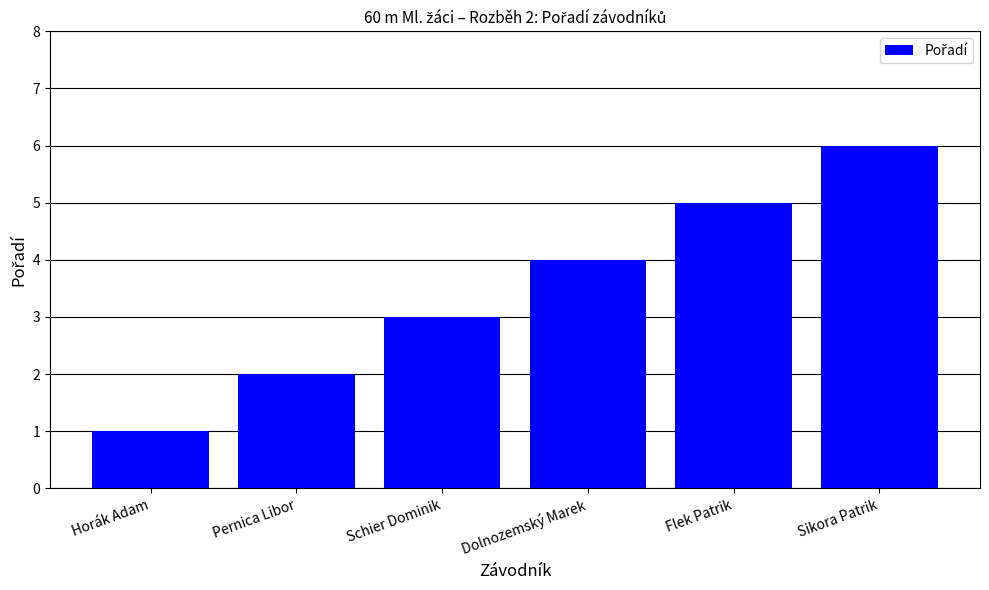

What is the minimum value shown in the chart?

1